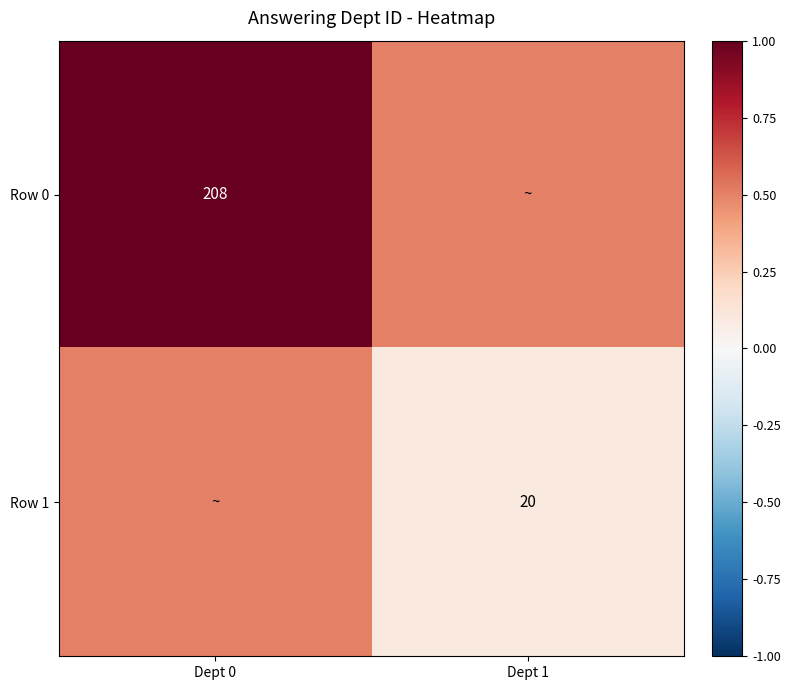

Is it true that Row 0 equals 331.1 at Dept 0?

False